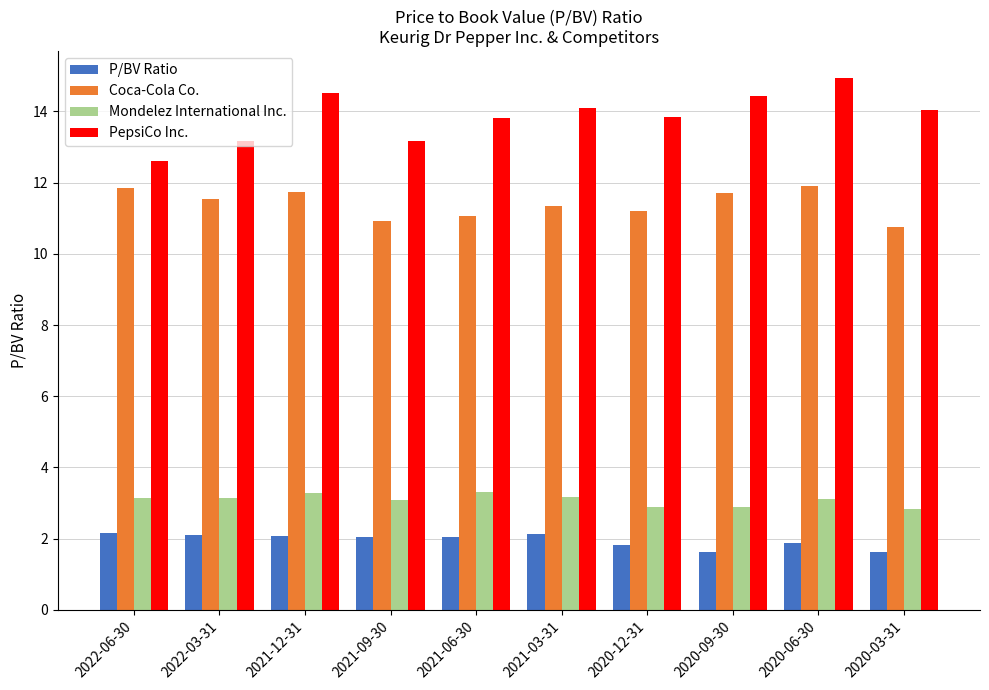

What is the smallest value displayed?

1.6